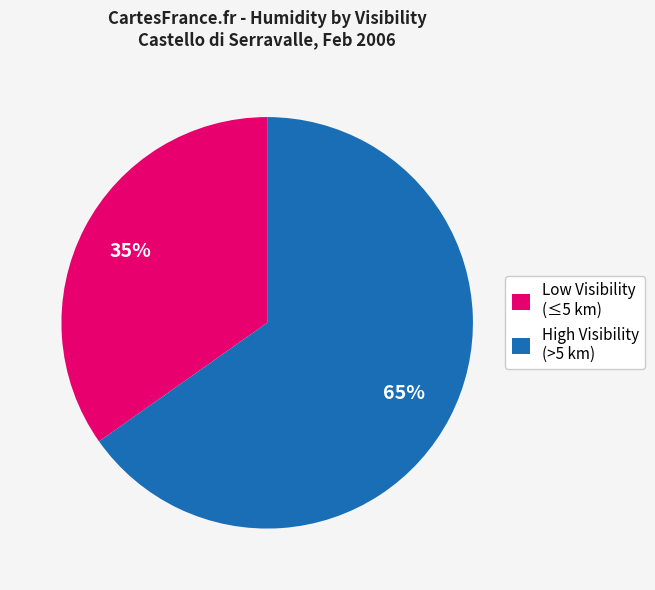

To the nearest percent, what portion does High Visibility (>5 km) represent?

65%